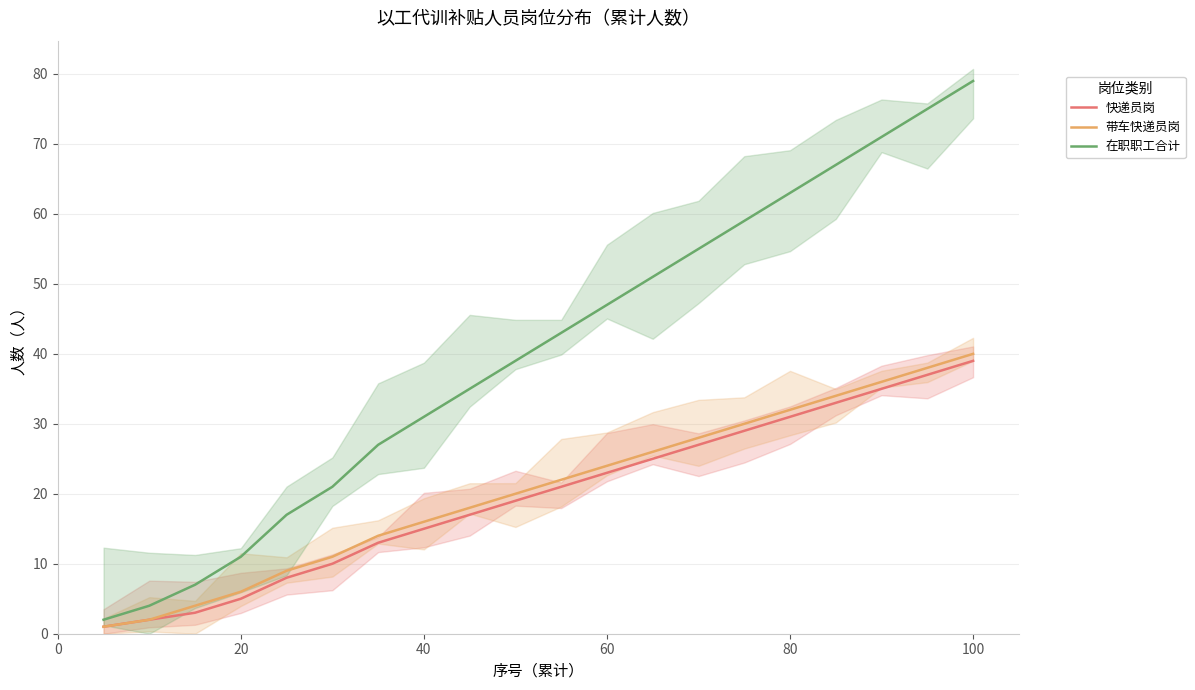

True or false: 快递员岗 has a value of 33 at 60.

False